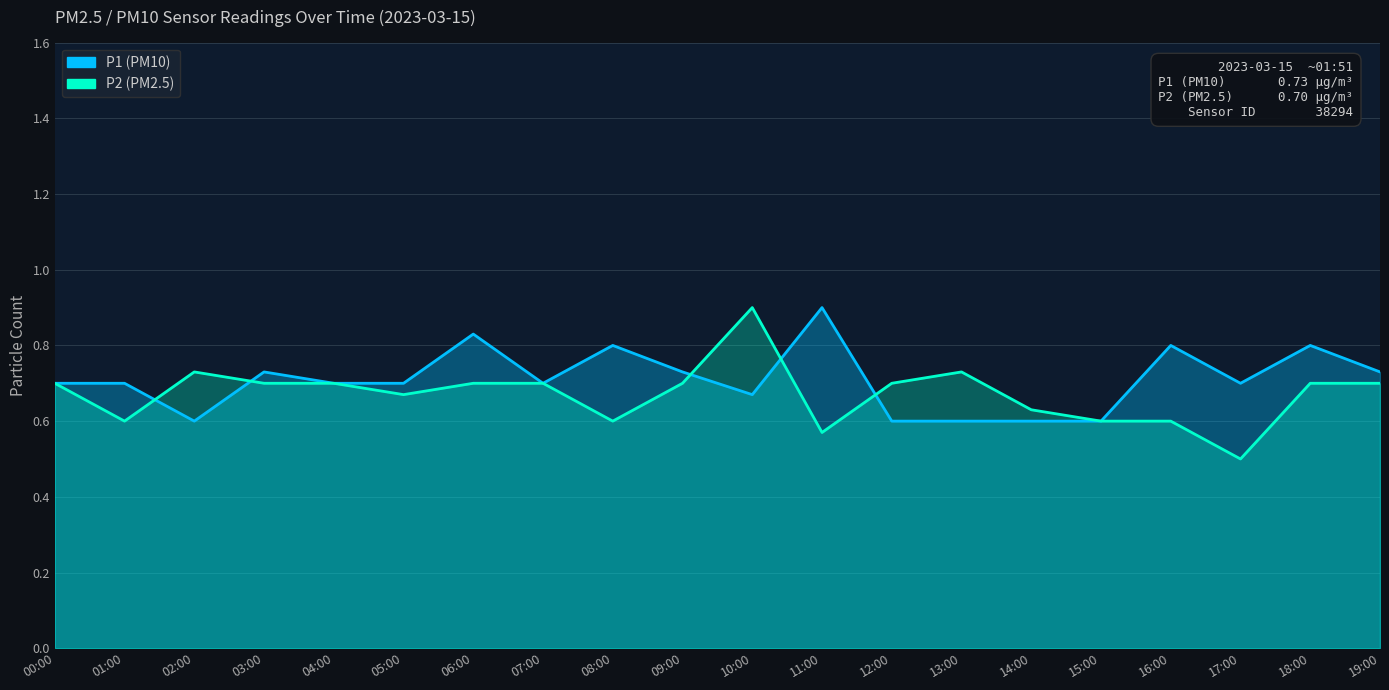

Count the P1 values in the range 0 to 1.

20